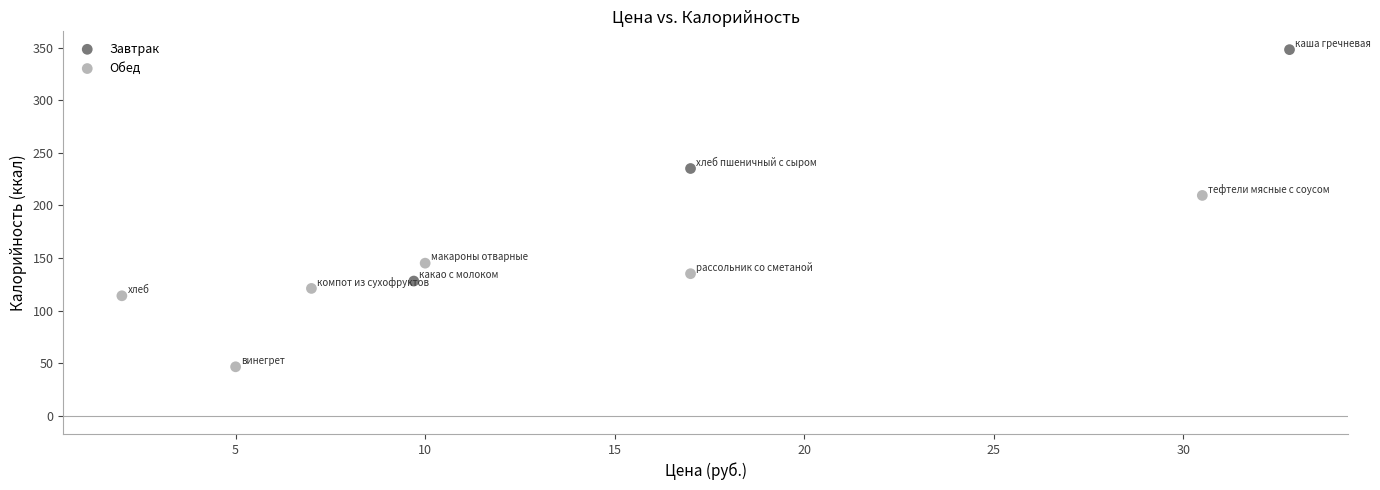

Which series reaches the minimum Y coordinate?

Обед